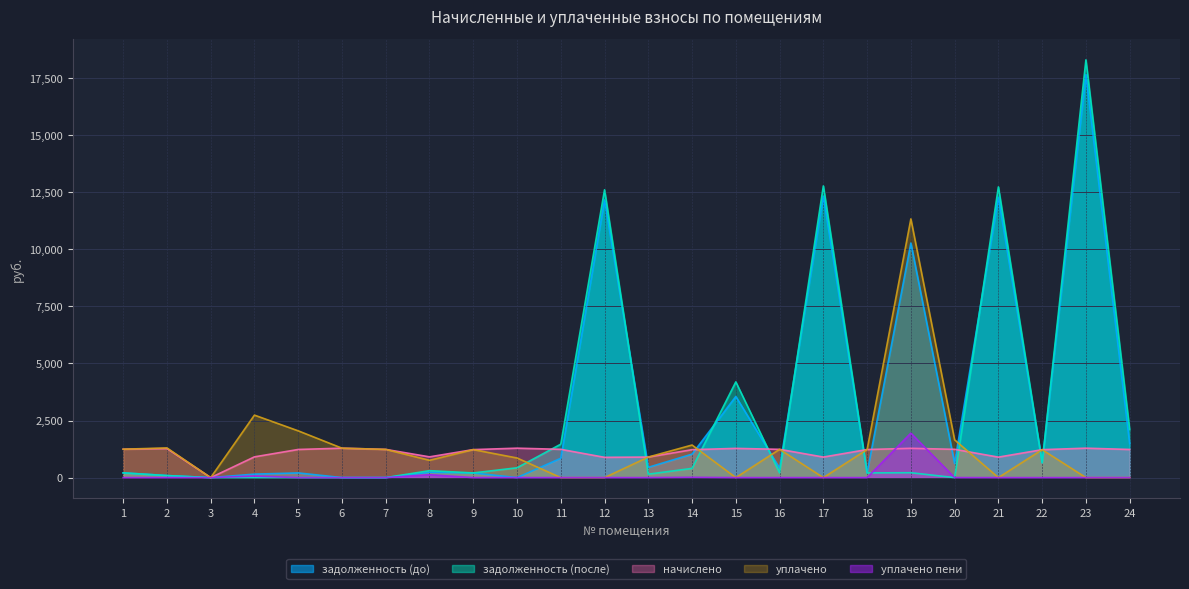

Rank the categories by уплачено value from lowest to highest.

3, 11, 12, 15, 17, 21, 23, 24, 8, 10, 13, 22, 9, 18, 7, 16, 1, 6, 2, 14, 20, 5, 4, 19